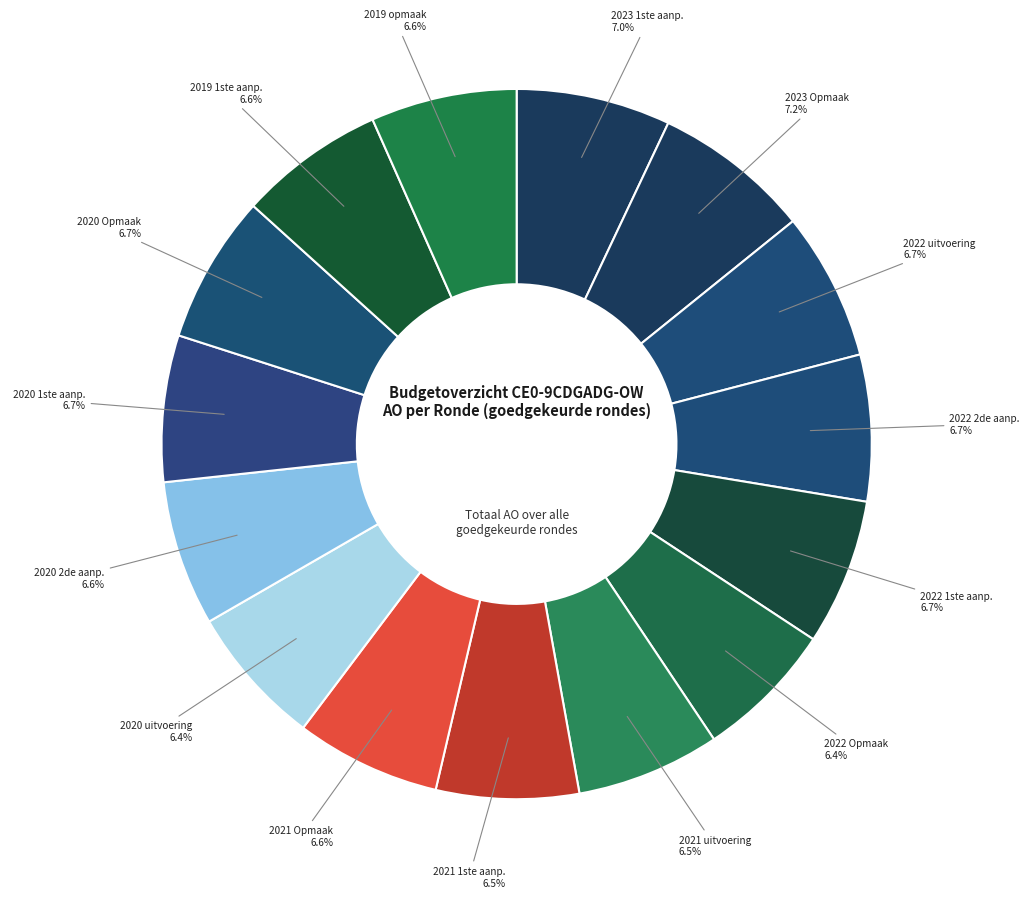

Count the number of slices in the pie.

15